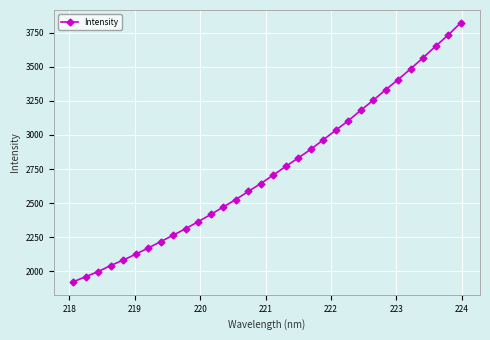

What is the value of the 22nd point from the left?

3034.5